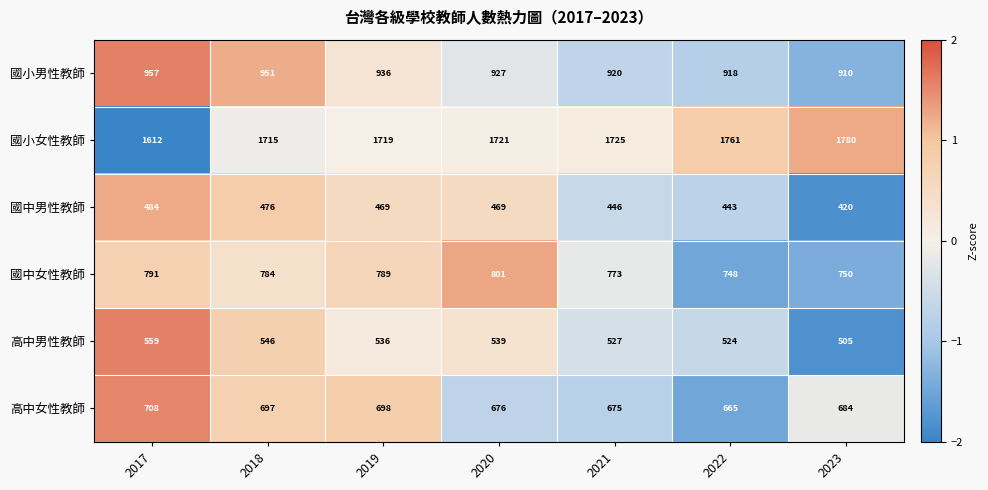

True or false: 高中女性教師 has a value of 708 at 2017.

True